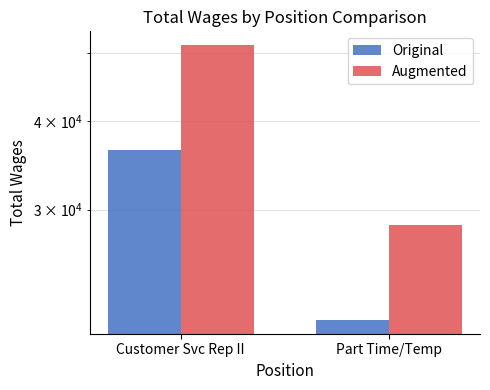

How many bars are there in total?

4